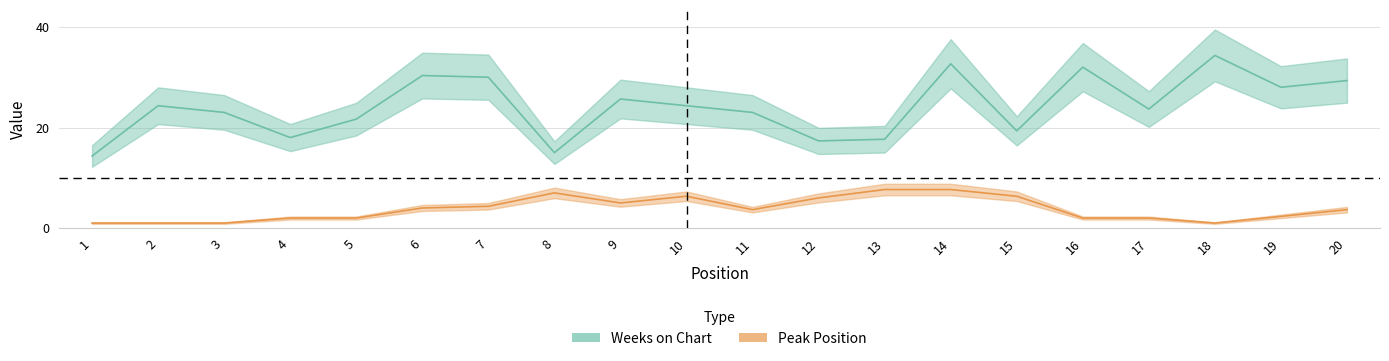

Rank the series at 1 from lowest to highest value.

Peak Position, Weeks on Chart